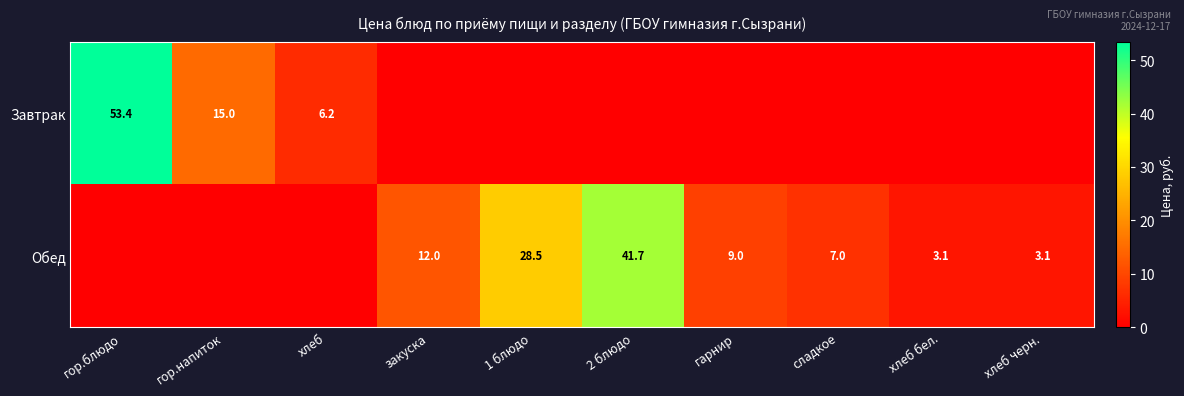

Is it true that Обед equals 3.0 at сладкое?

False